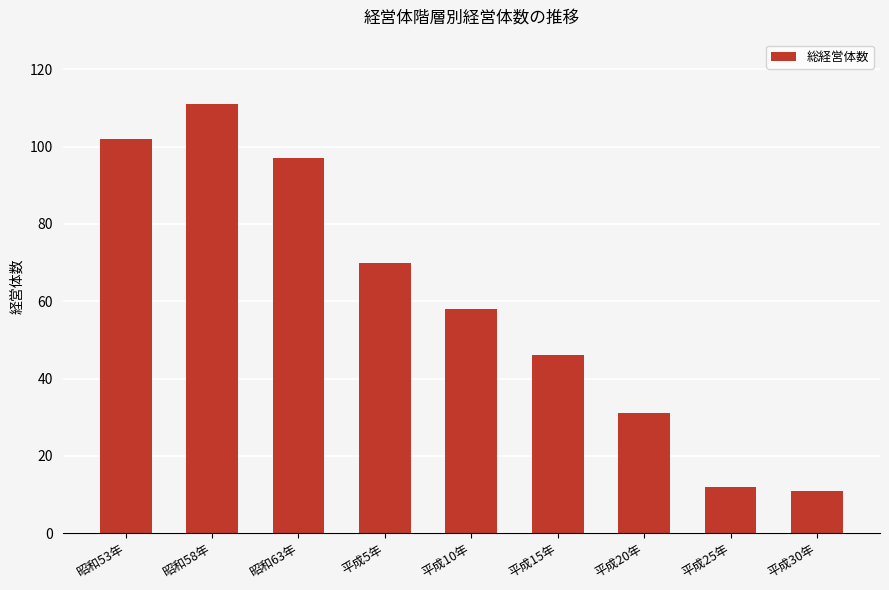

What is the value of the 2nd bar from the left?

111